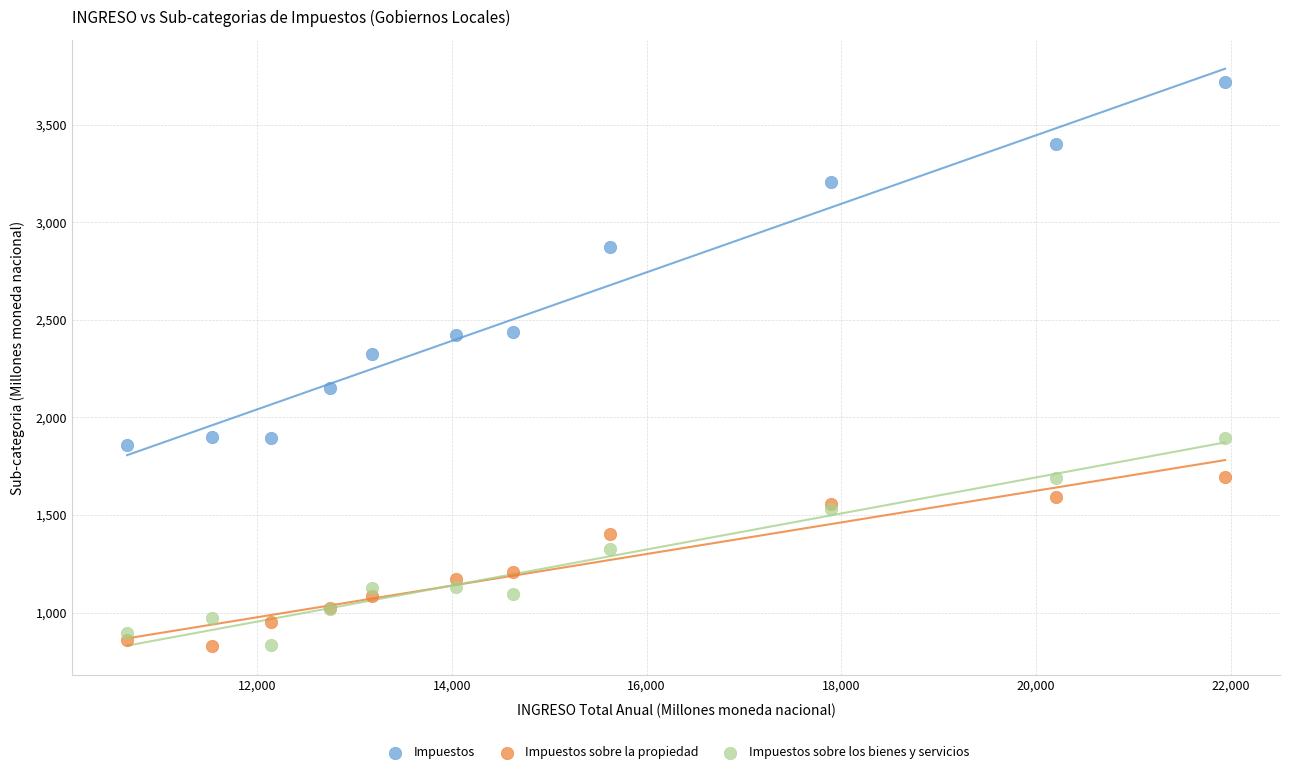

What is the X range (max minus min) for the scatter plot?

11276.2